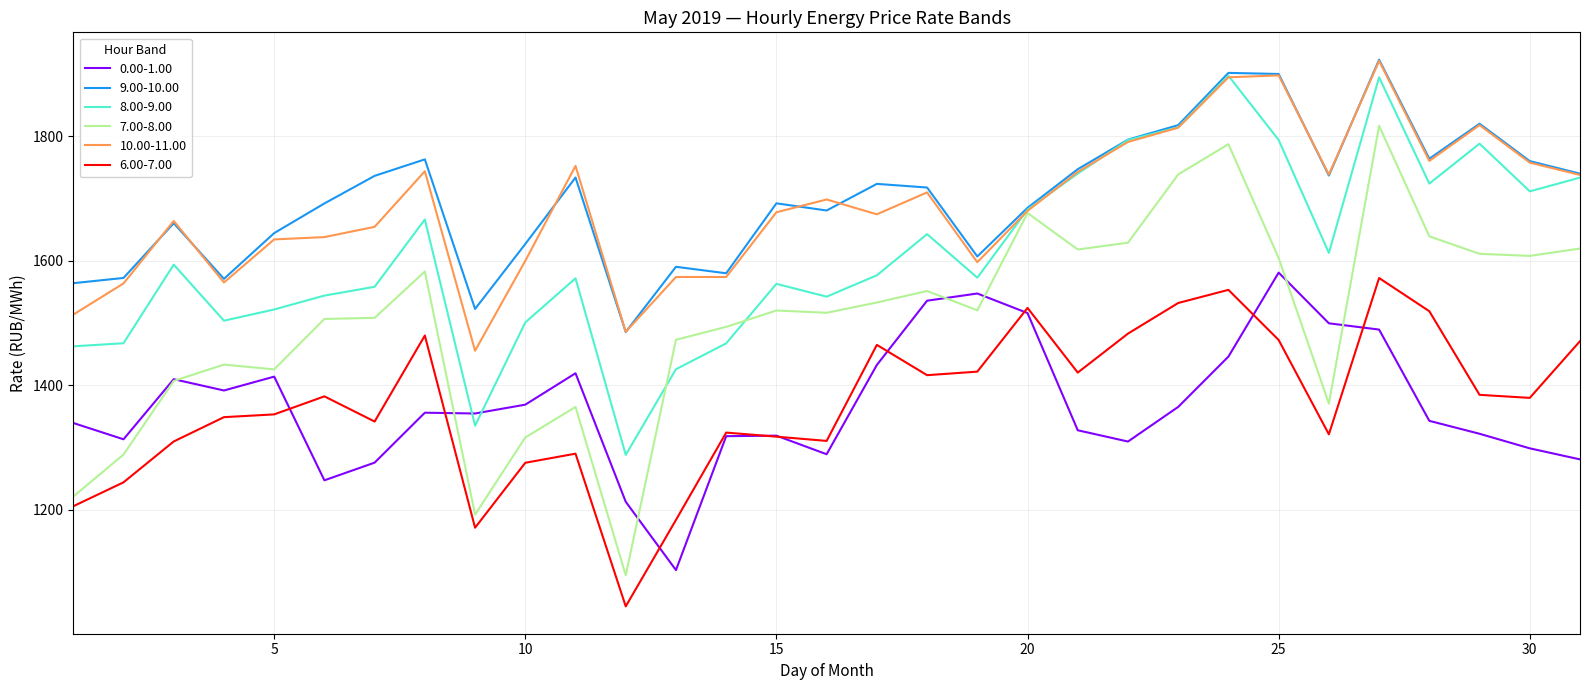

At how many categories does at least one series exceed 1222?

31